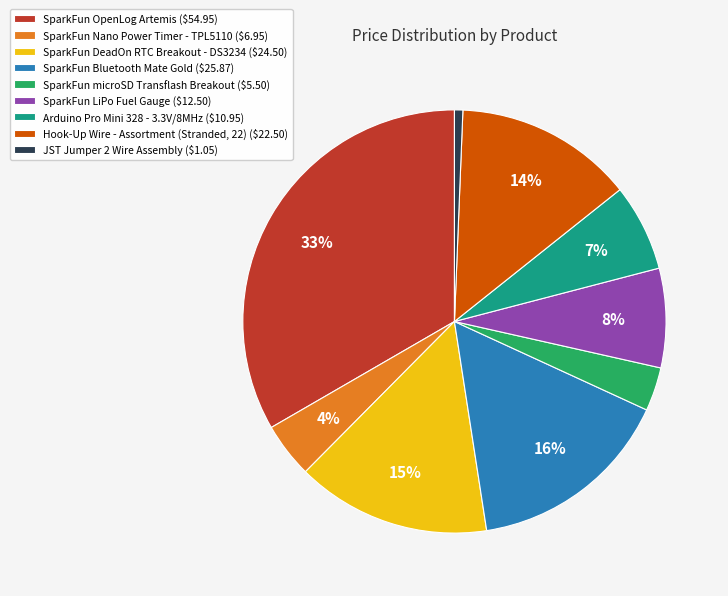

To the nearest percent, what percentage of the pie is SparkFun Nano Power Timer - TPL5110?

4%